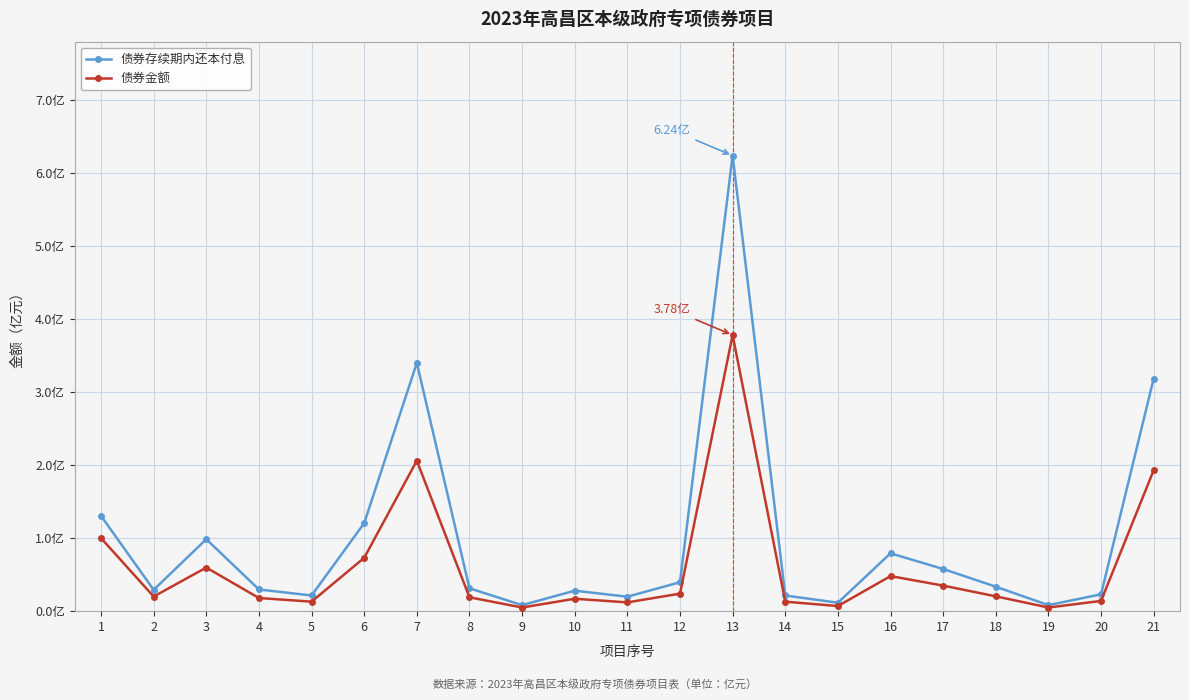

The value of 债券存续期内还本付息 at 10 is 0.3. True or false?

True